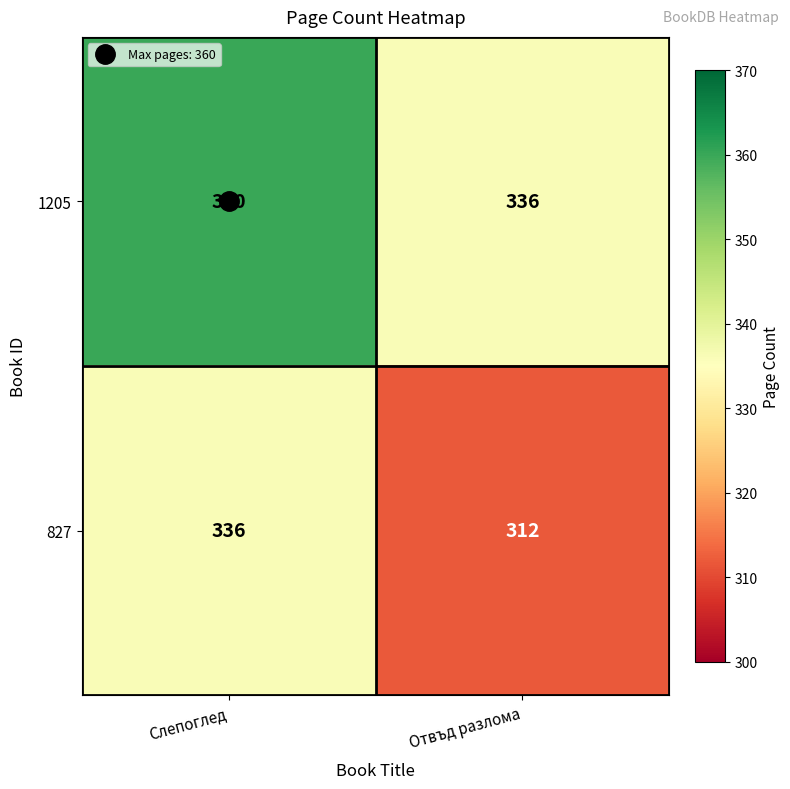

What is the highest value of the 1205 series?

360